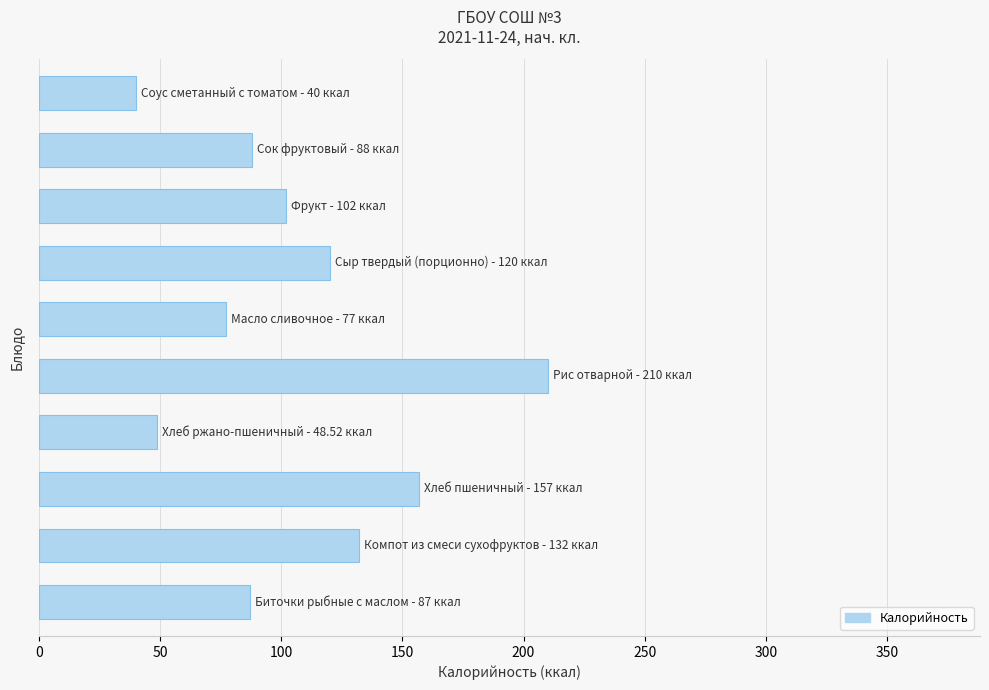

How many data points does each series have?

10